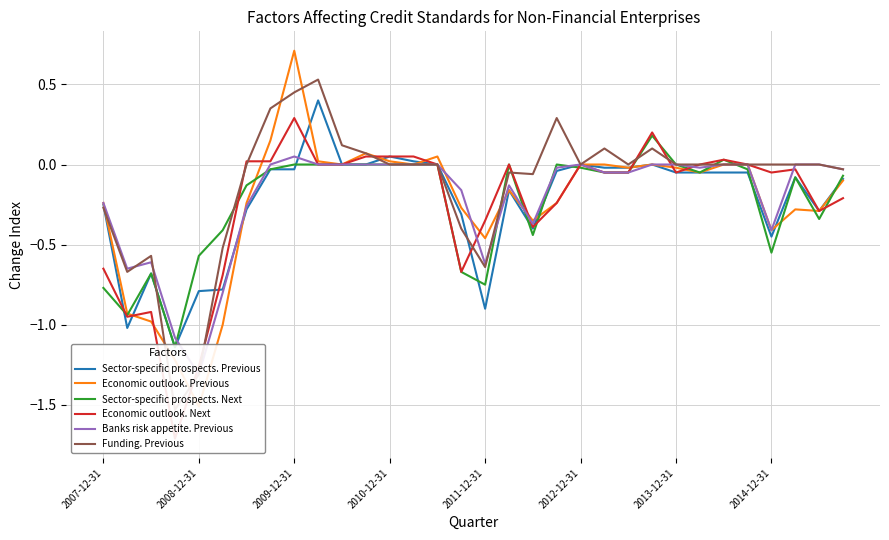

How many values in the Economic outlook. Next series are below 0?

17